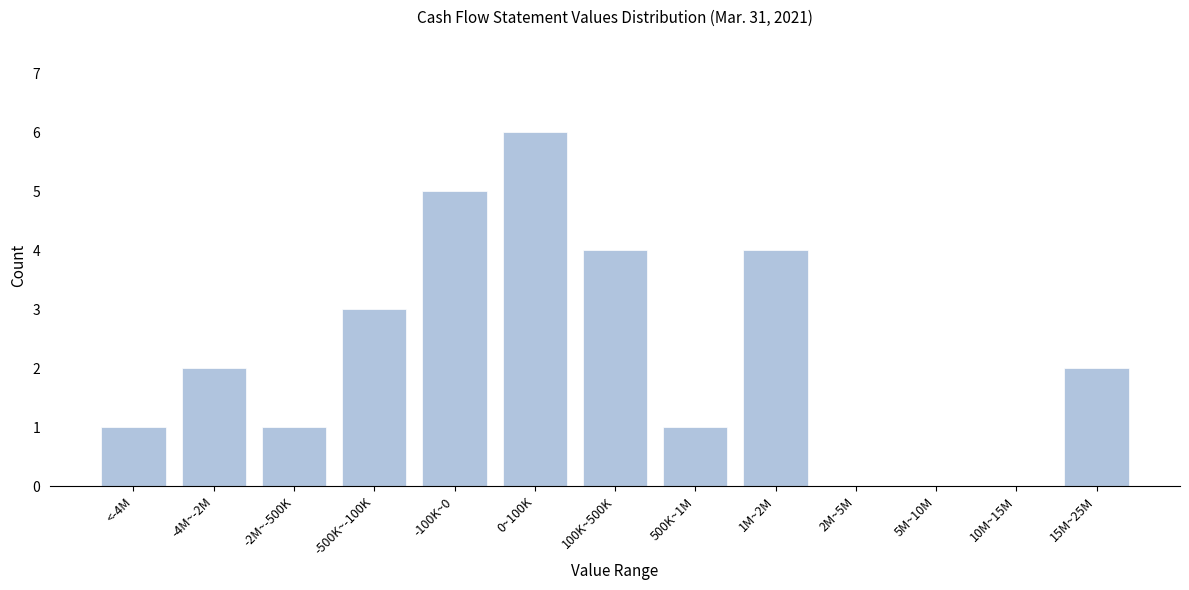

Reading left to right, list all the values displayed in this chart.

<-4M=1	-4M~-2M=2	-2M~-500K=1	-500K~-100K=3	-100K~0=5	0~100K=6	100K~500K=4	500K~1M=1	1M~2M=4	2M~5M=0	5M~10M=0	10M~15M=0	15M~25M=2